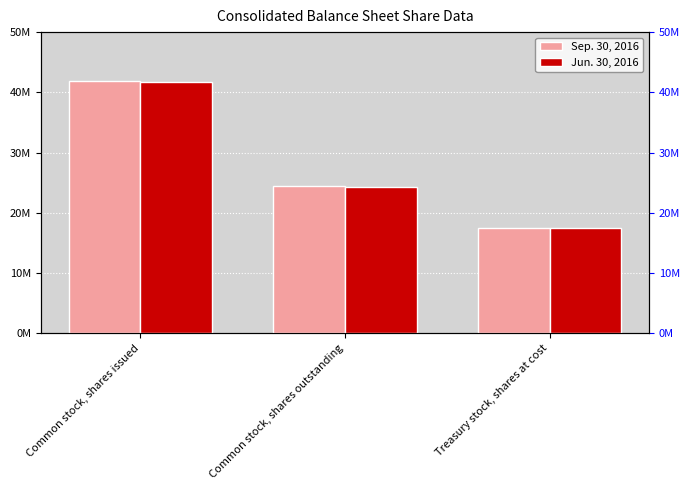

At which label is Sep. 30, 2016 closest to 29622000?

Common stock, shares outstanding